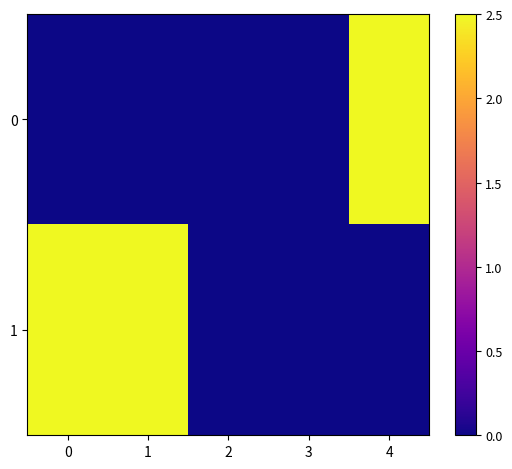

At 4, list the series in order from largest to smallest.

0, 1